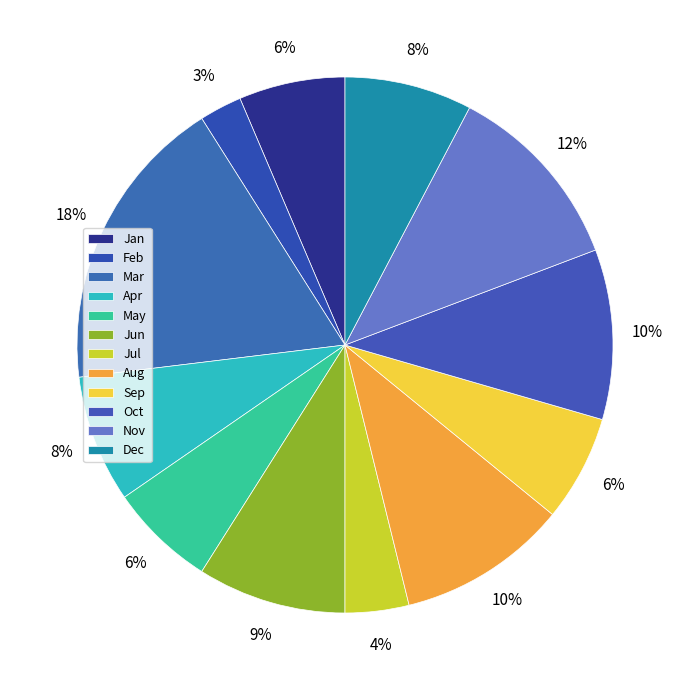

Do Oct and Jun together represent more than half of the pie?

No